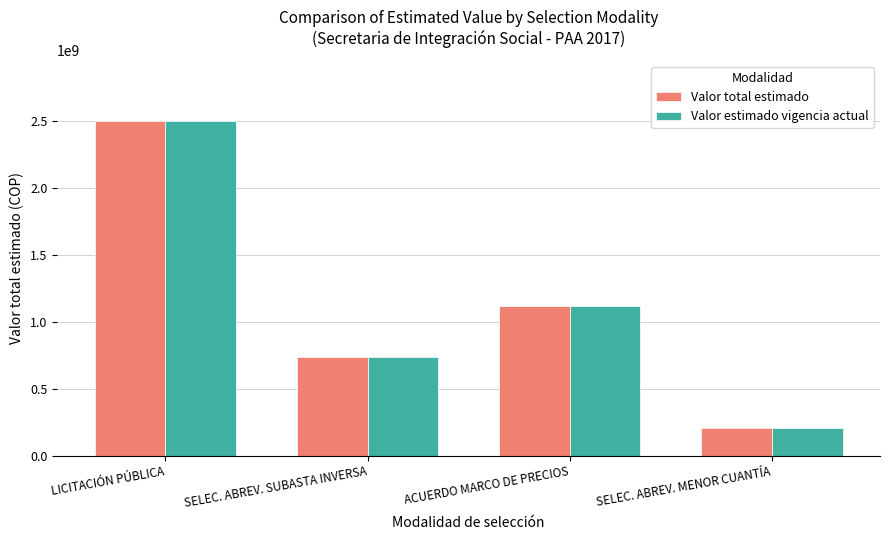

What is the label of the 3rd bar from the left?

ACUERDO MARCO DE PRECIOS